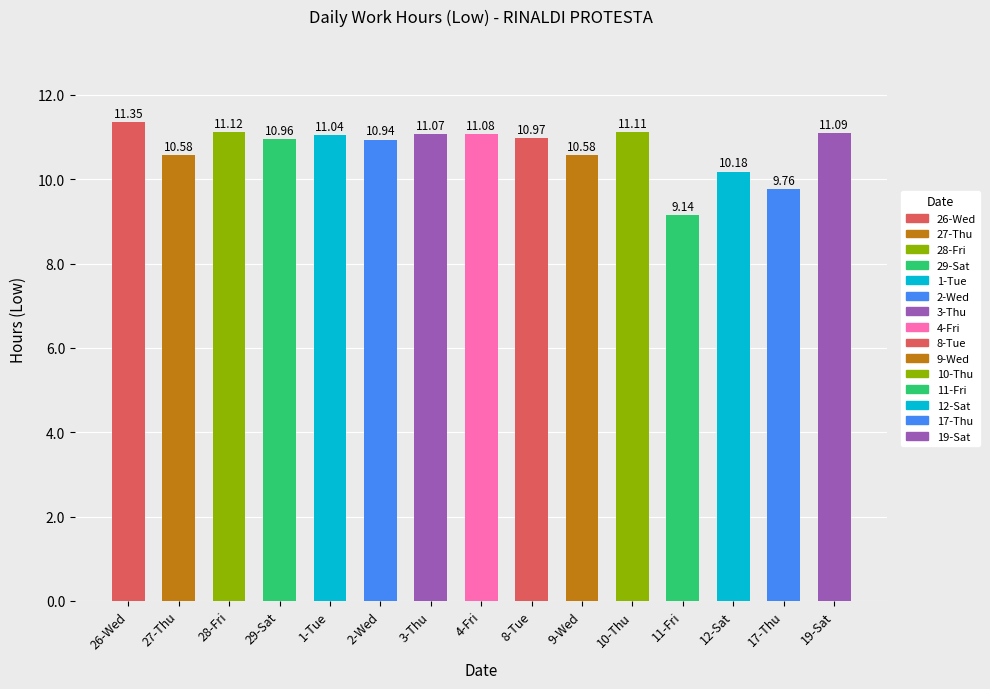

What is the average value?

10.7